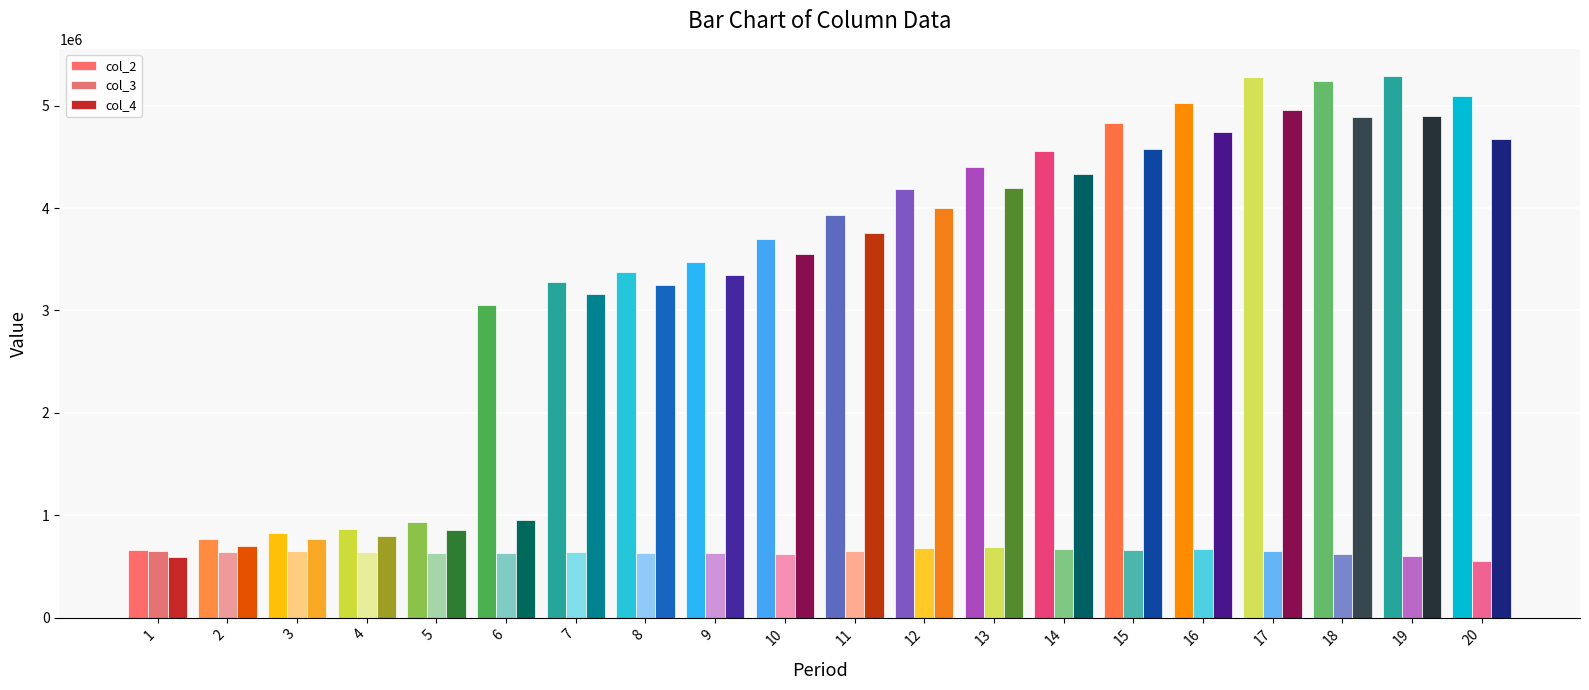

Are the bars grouped side by side (vs. stacked)?

Yes